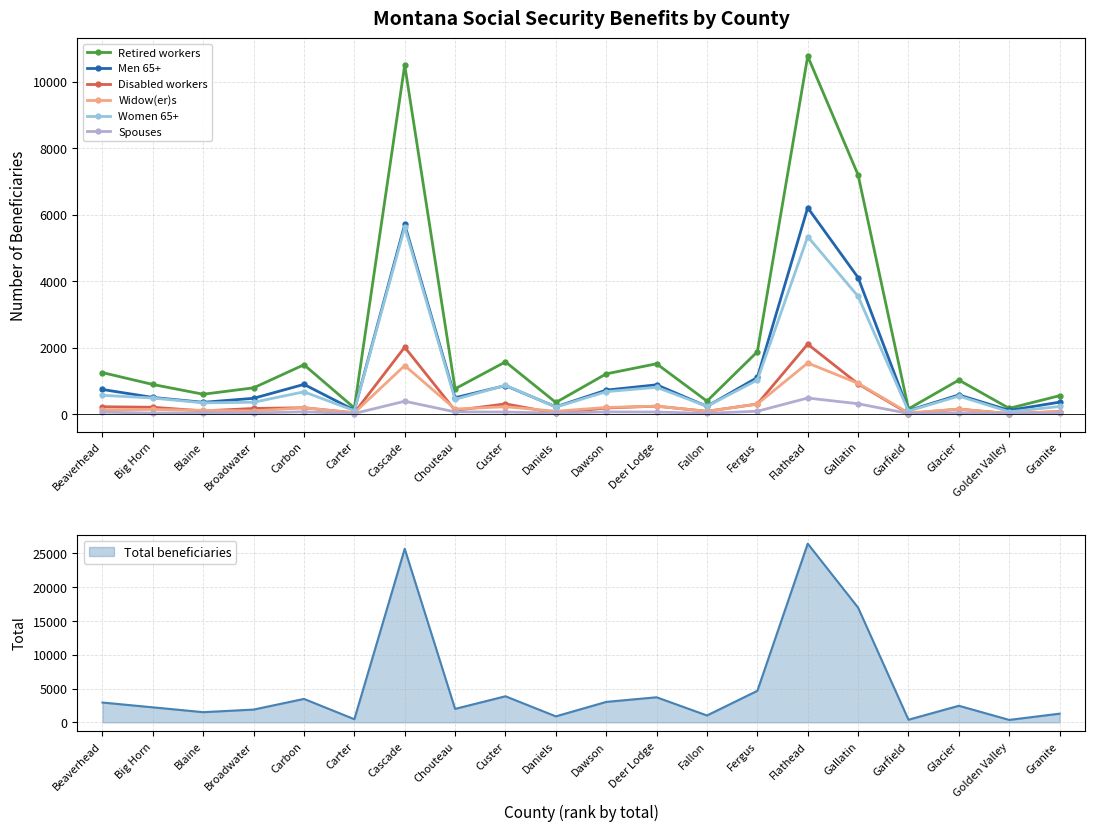

Reading left to right, extract all data points from this chart.

Retired workers: 1245	887	593	786	1481	180	10506	757	1568	345	1207	1511	386	1873	10774	7197	152	1020	168	550
Men 65+: 736	497	350	471	890	113	5706	488	854	213	717	877	228	1098	6210	4106	100	573	107	355
Disabled workers: 217	201	91	165	186	33	2010	104	303	21	179	234	79	298	2101	905	11	146	9	71
Widow(er)s: 125	136	109	91	186	33	1457	148	217	81	195	234	79	298	1534	922	31	146	9	71
Women 65+: 561	479	334	352	666	98	5621	439	863	206	670	803	230	1021	5340	3542	87	538	65	224
Spouses: 53	26	34	29	63	13	382	61	57	25	61	56	20	81	479	307	13	34	9	19